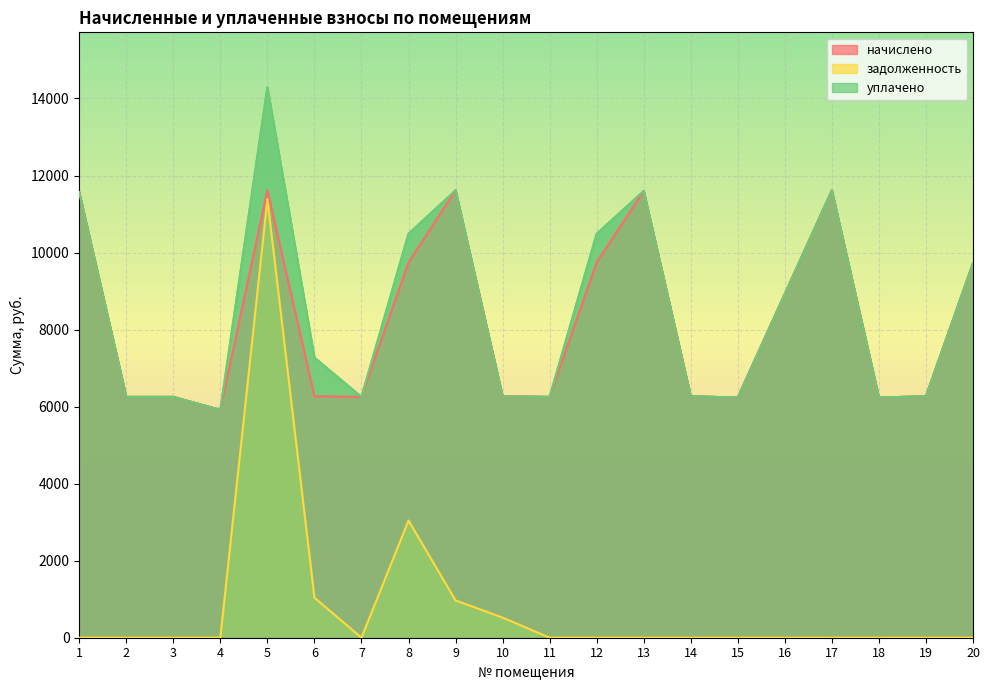

What is the sum of all уплачено values?

169761.0